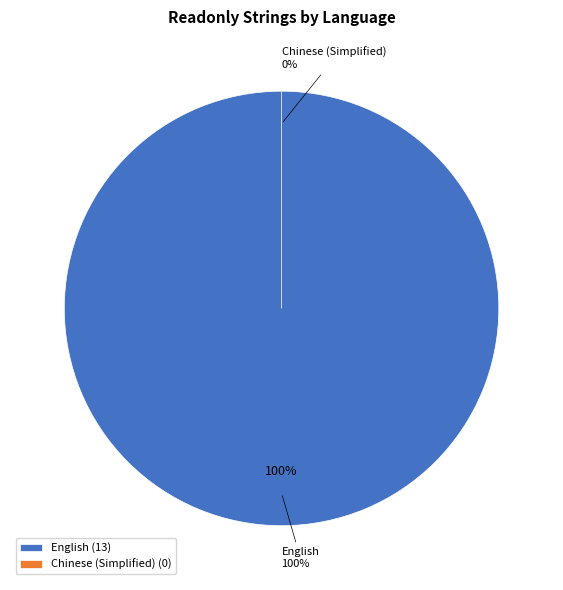

To the nearest percent, what percentage of the pie is English?

100%